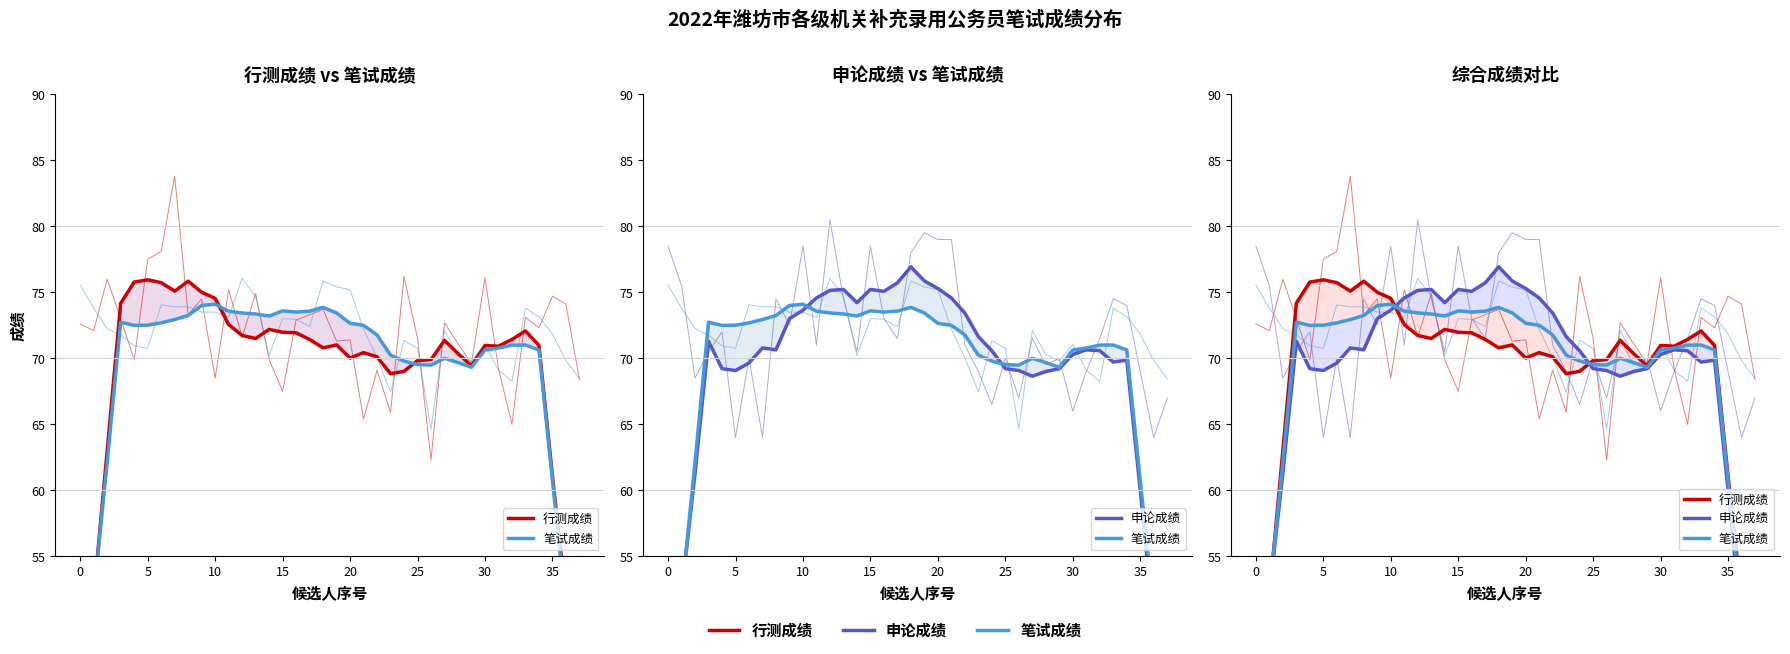

How many interior local peaks does the 申论成绩 series have?

7